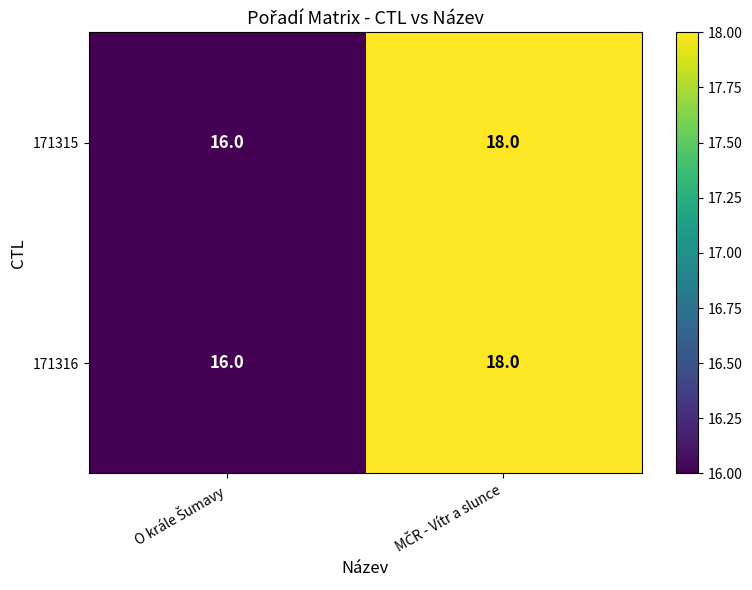

Reading left to right, what are all the values shown in this chart?

171315: 16	18
171316: 16	18